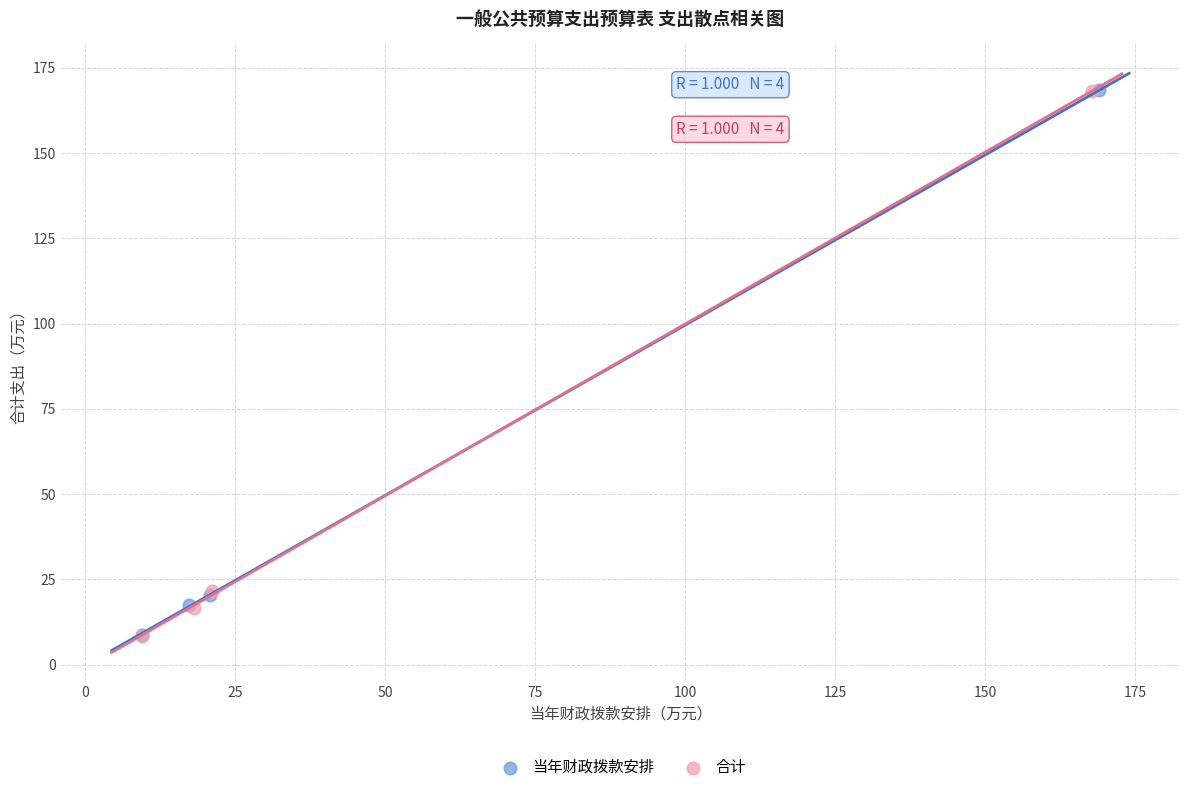

Which series has the widest spread of Y values?

合计